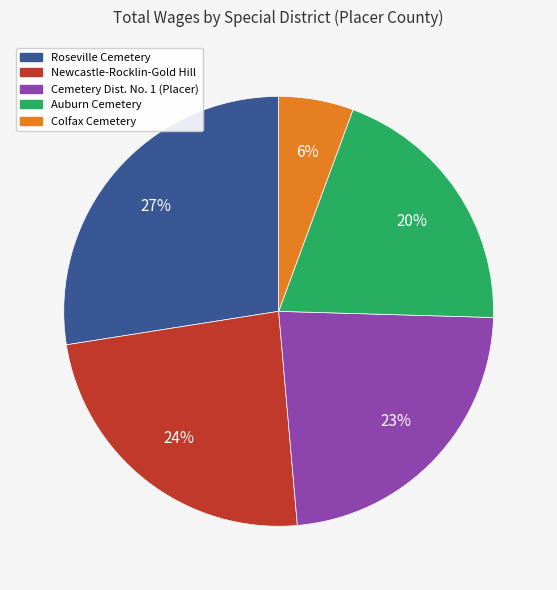

Count the number of slices in the pie.

5